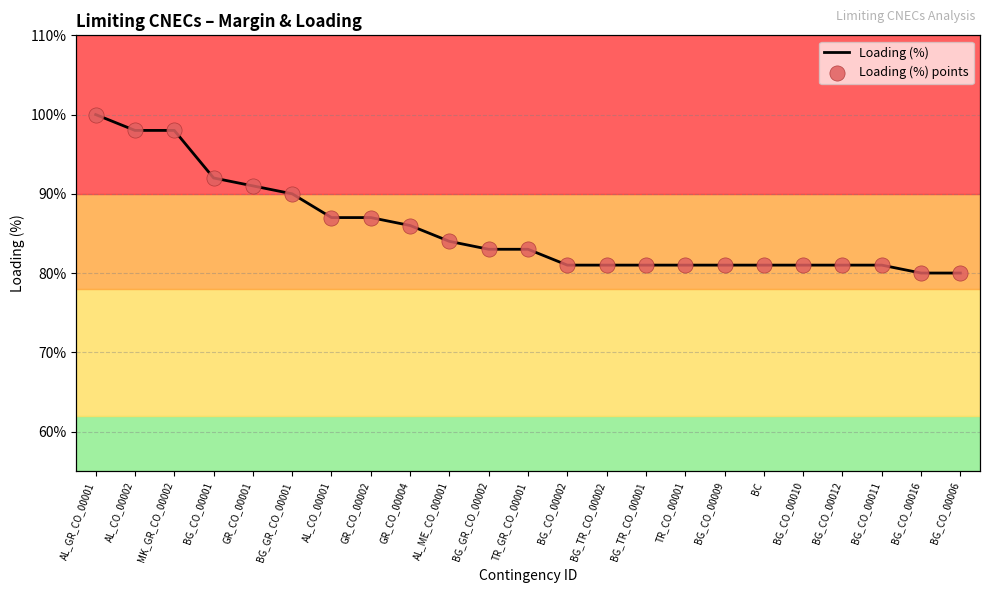

Which series has the largest Y range (max minus min)?

Loading (%)